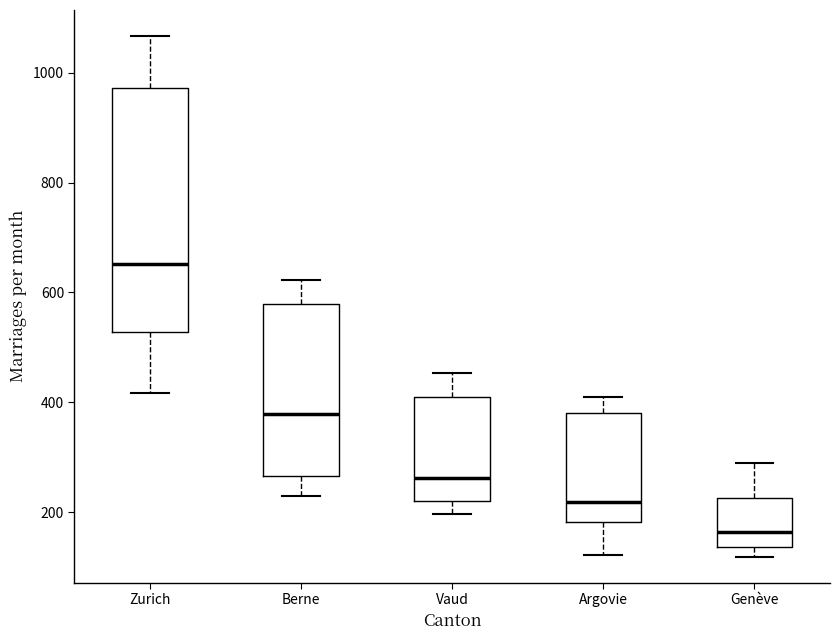

Reading left to right, transcribe this box plot: for each box, give where its median line is, the range the box spans, and where its two whiskers end, as read against the y-axis. The values are not printed on the chart, so give them approximately, as read against the axis.

Zurich: median 660, box 520 to 980, whiskers 420 to 1060
Berne: median 380, box 260 to 580, whiskers 240 to 620
Vaud: median 260, box 220 to 400, whiskers 200 to 460
Argovie: median 220, box 180 to 380, whiskers 120 to 400
Genève: median 160, box 140 to 220, whiskers 120 to 280